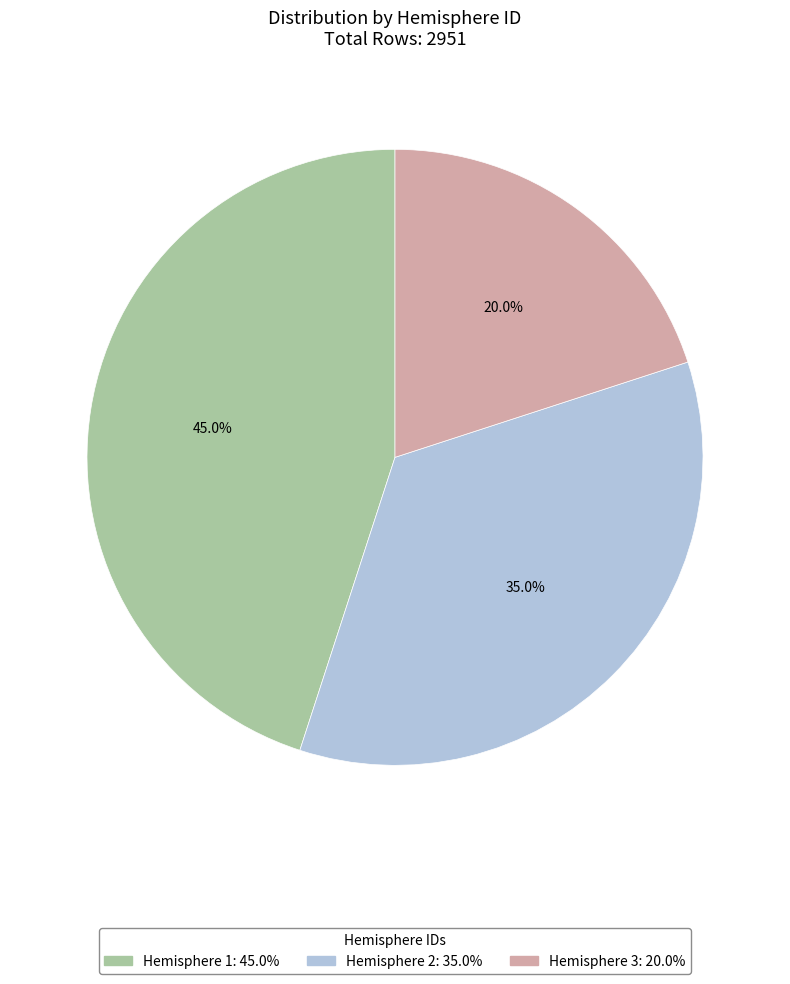

Is there any slice that represents more than half of the pie?

No